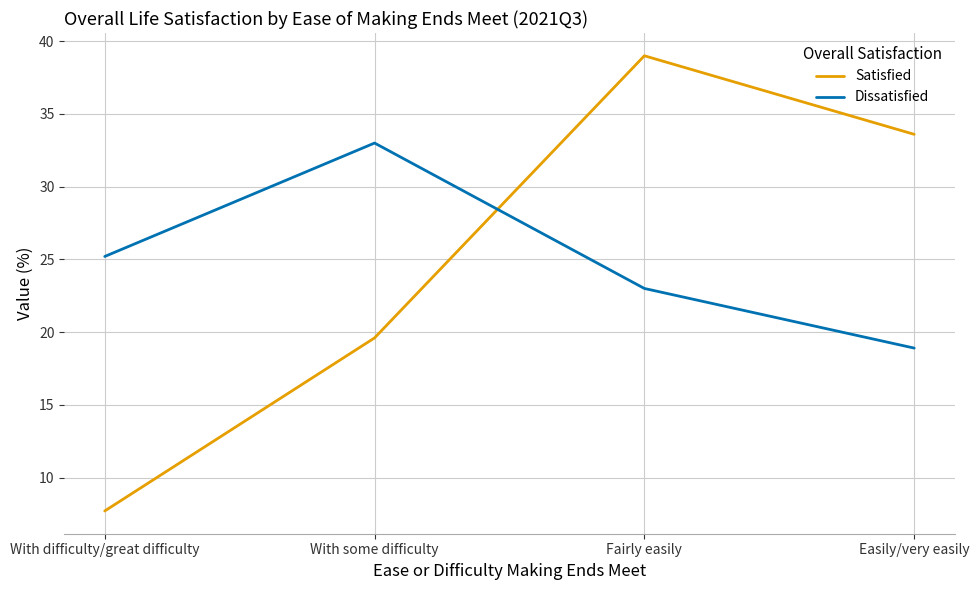

Does the chart have visible grid lines?

Yes